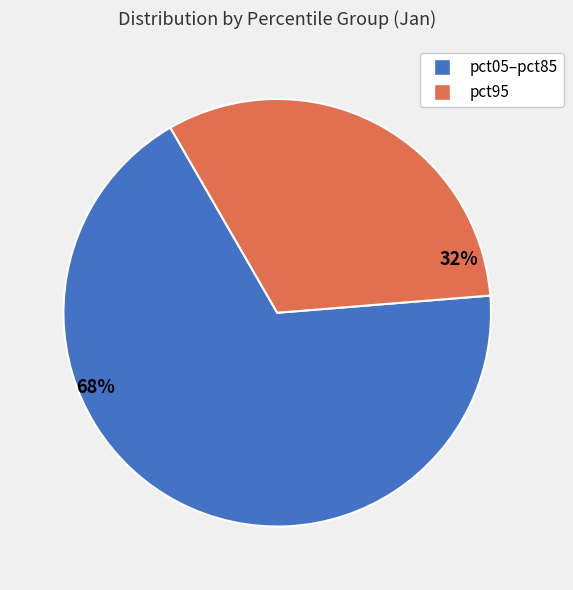

Is there a majority slice in this chart?

Yes